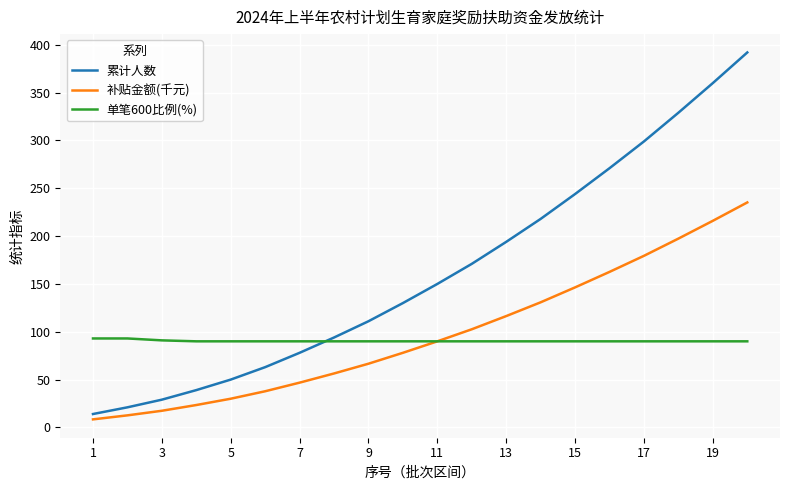

What is the minimum value for 累计人数?

14.0